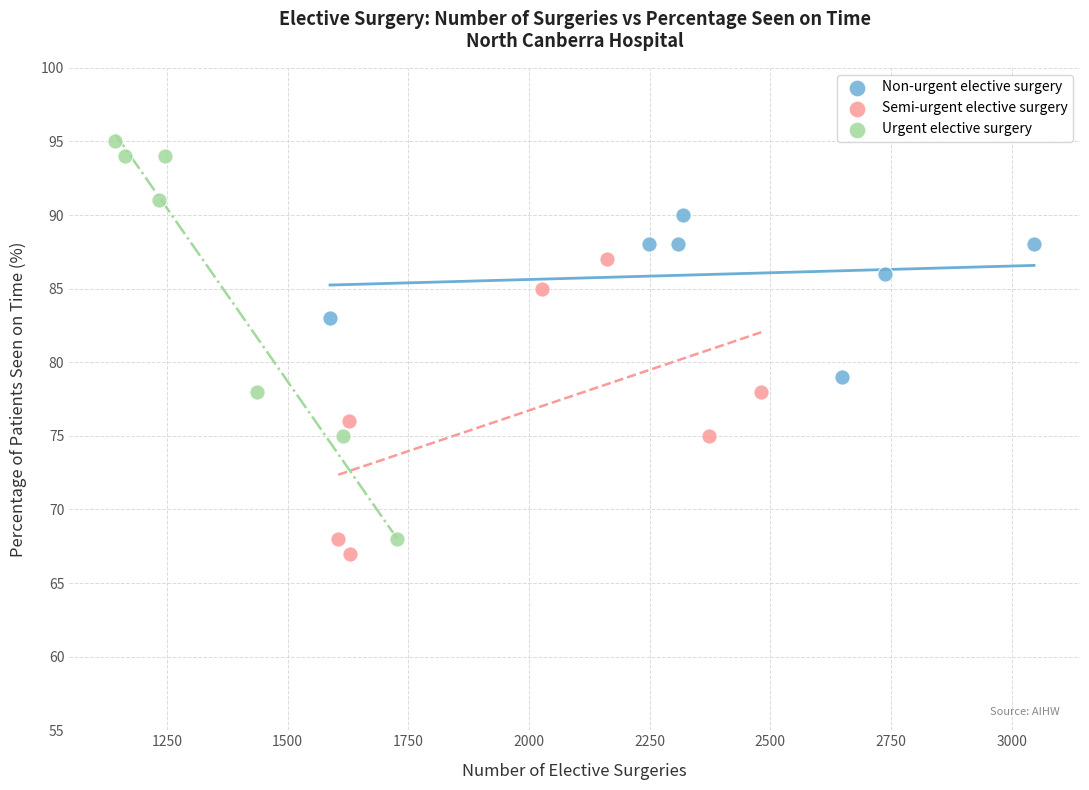

Which series reaches the maximum Y coordinate?

Urgent elective surgery